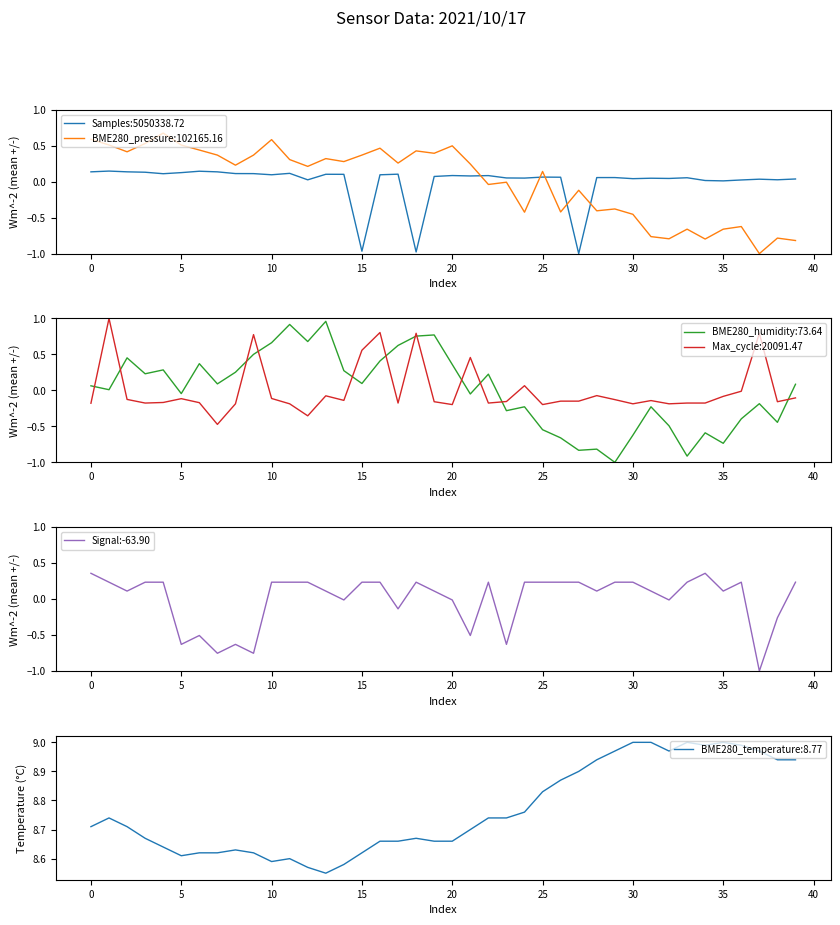

True or false: Samples:5050338.72 and BME280_pressure:102165.16 intersect in this chart.

True